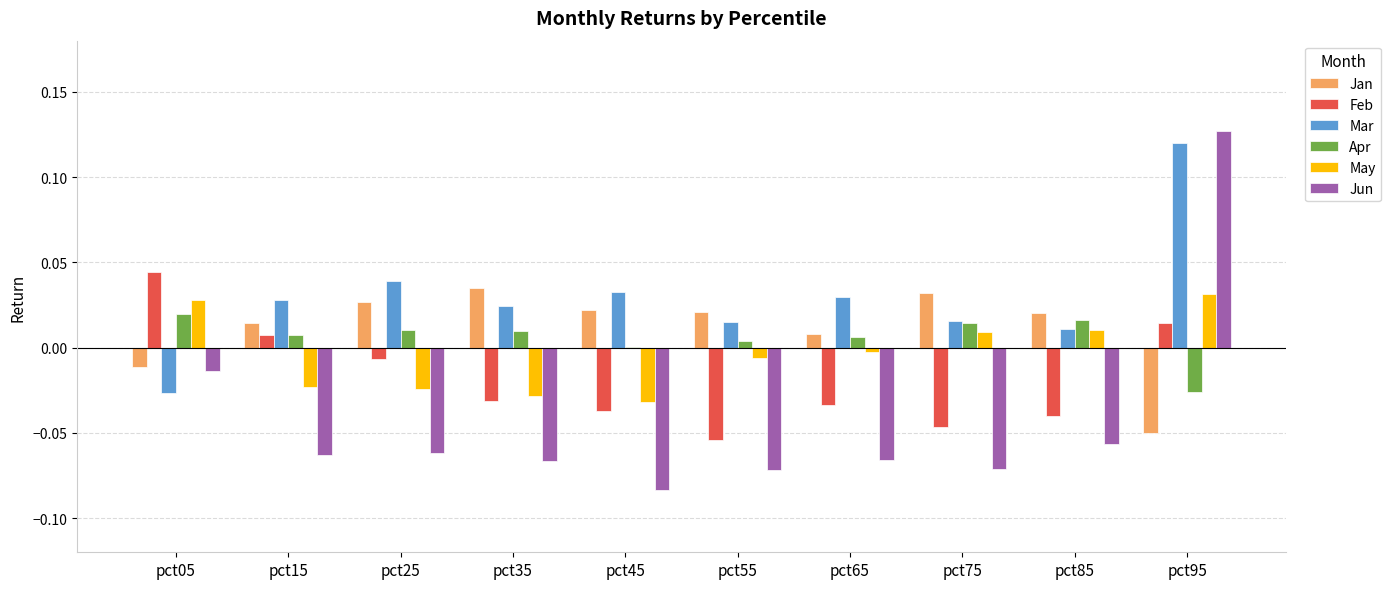

At which label does Mar reach its peak?

pct95